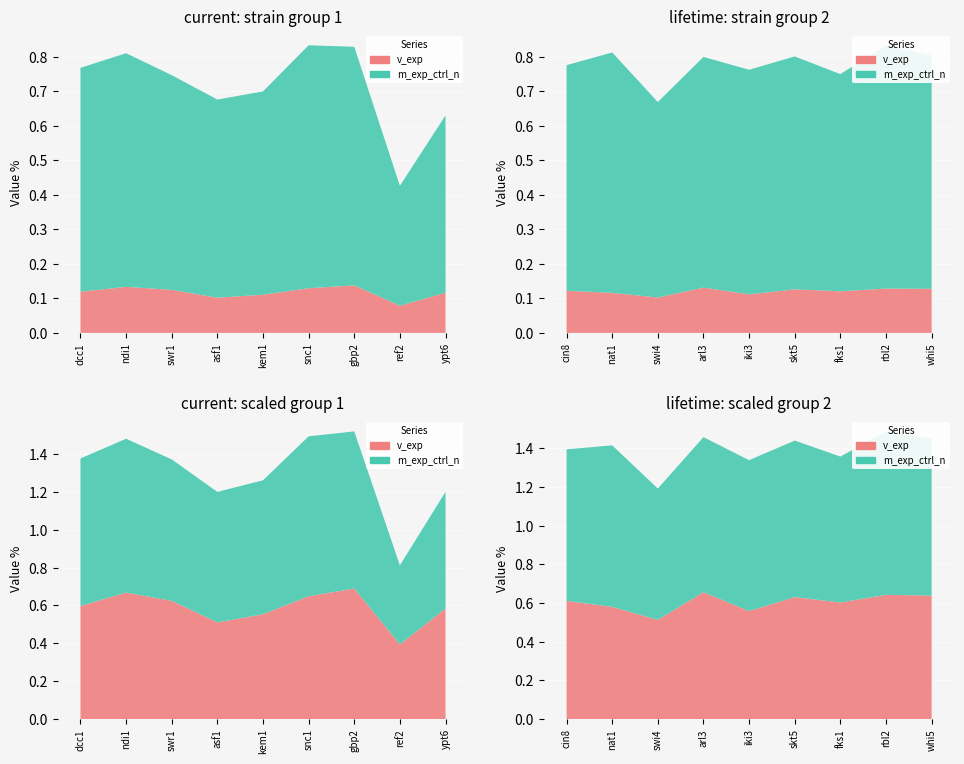

Reading left to right, extract all data points from this chart.

v_exp: 0.1	0.1	0.1	0.1	0.1	0.1	0.1	0.1	0.1	0.1	0.1	0.1	0.1	0.1	0.1	0.1	0.1	0.1
m_exp_ctrl_n: 0.6	0.7	0.6	0.6	0.6	0.7	0.7	0.3	0.5	0.7	0.7	0.6	0.7	0.7	0.7	0.6	0.7	0.7